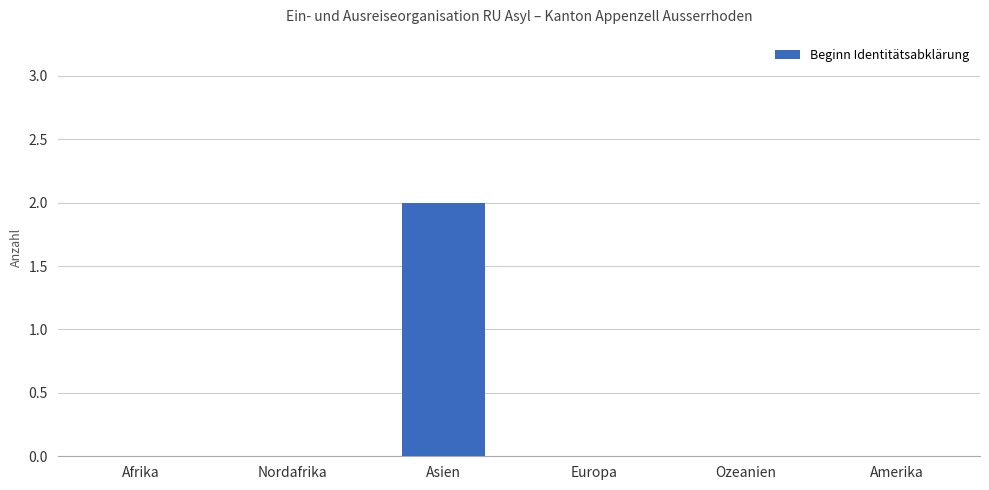

Which has a higher value, Amerika or Asien?

Asien